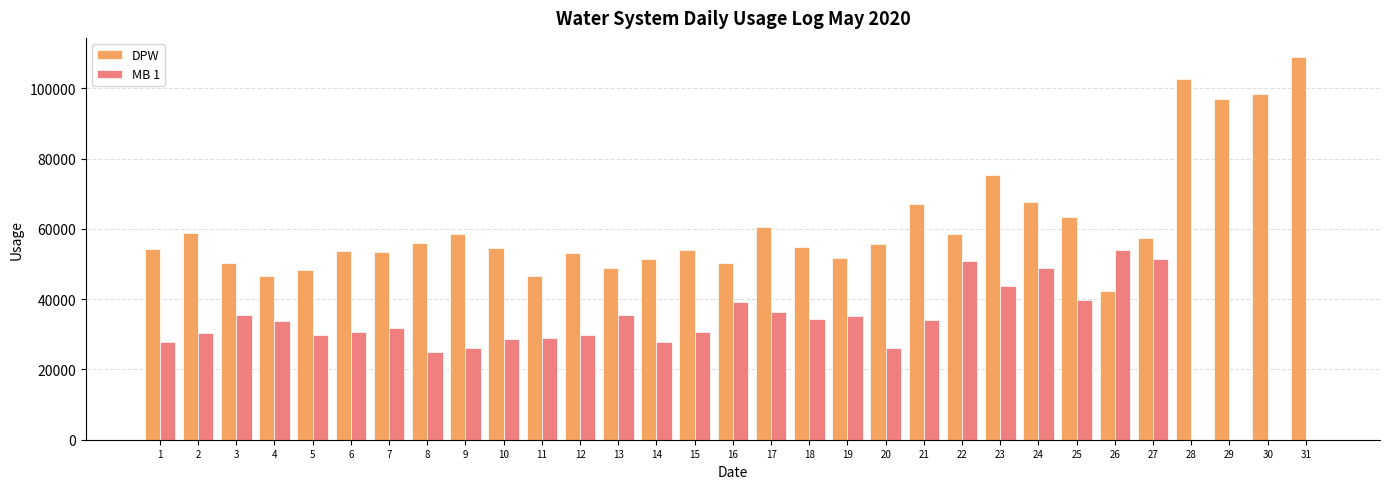

Which category has the highest value across all series?

31